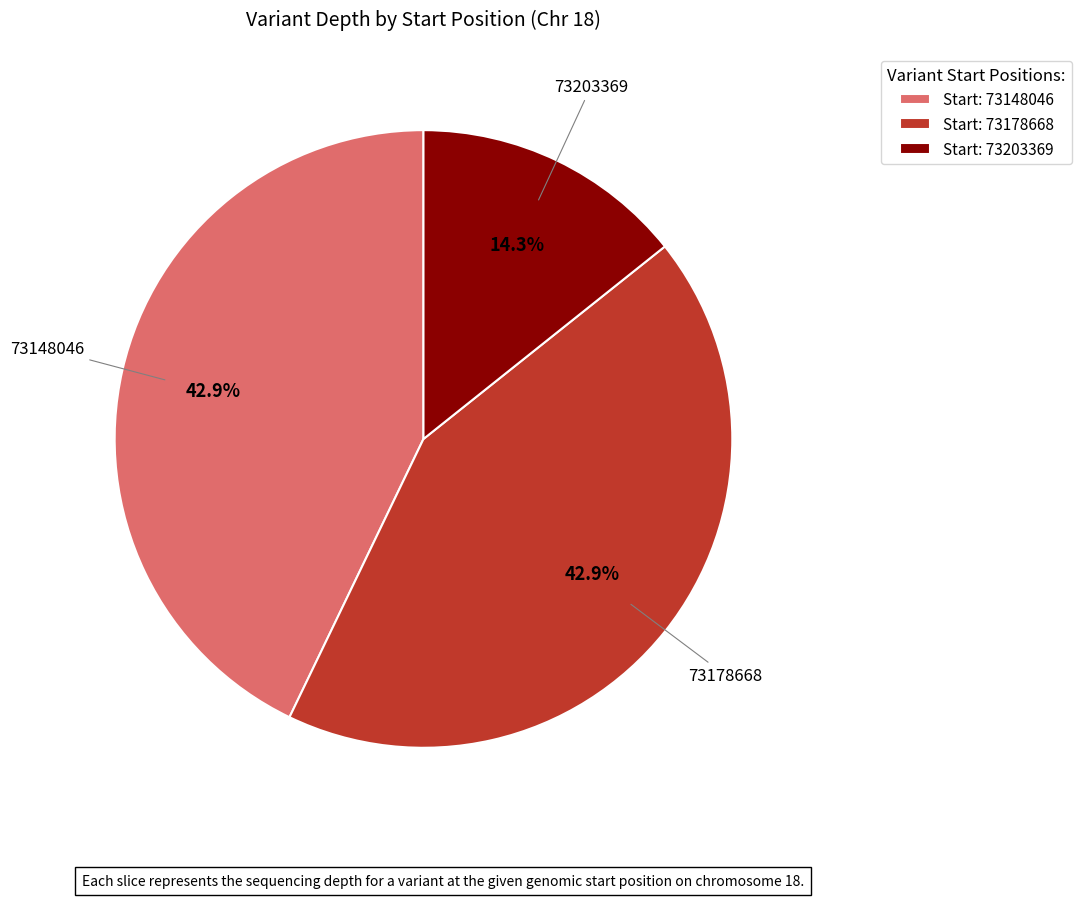

What portion of the pie excludes Start: 73203369?

85.7%